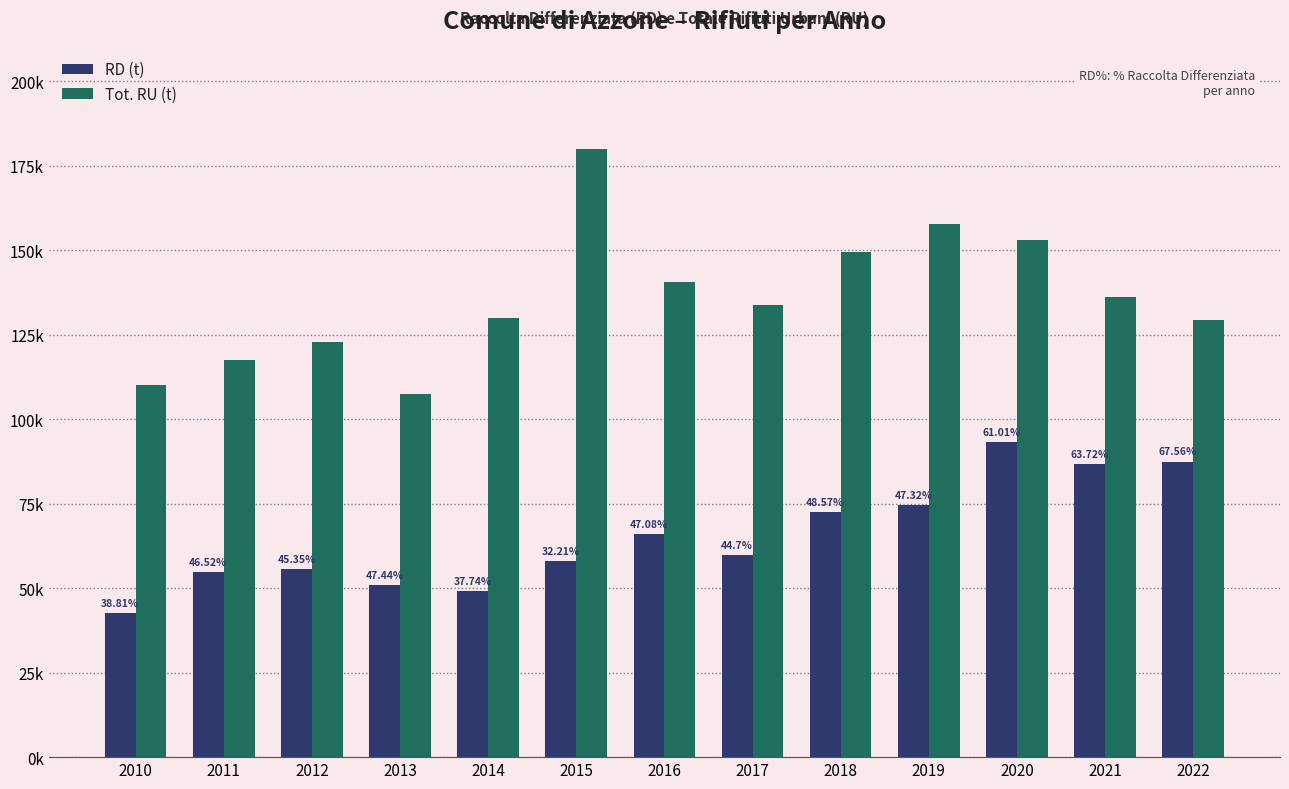

Rank the series at 2018 from lowest to highest value.

RD (t), Tot. RU (t)